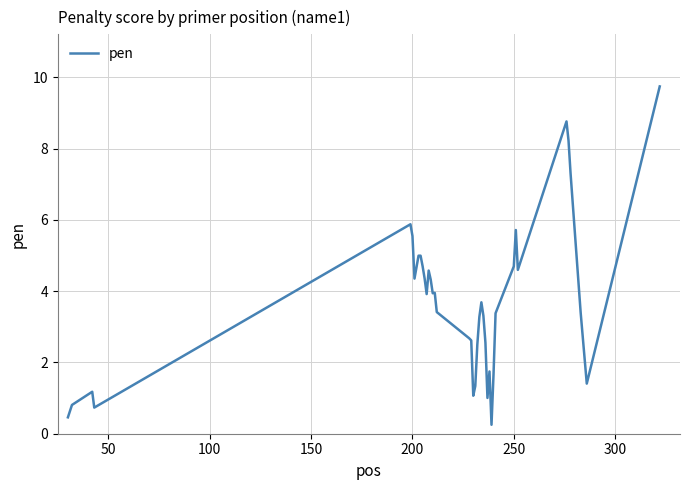

True or false: there are more than 2 points higher than both neighbors.

True